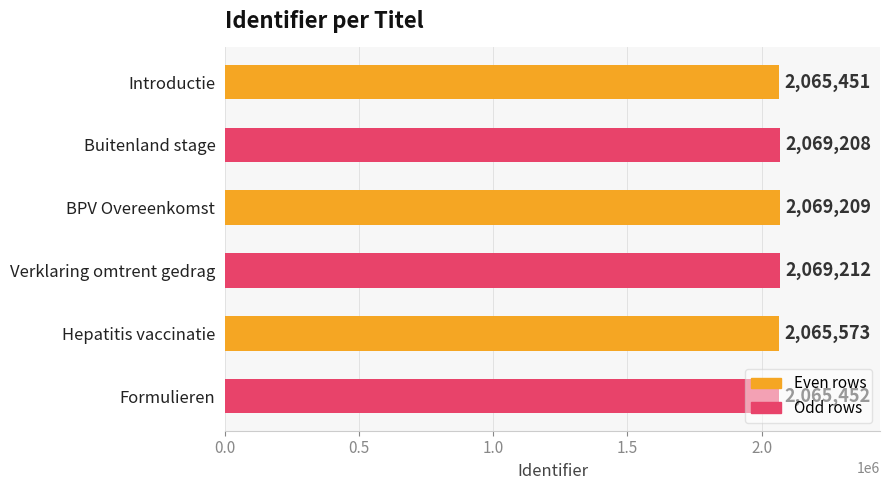

How many series are shown in this chart?

1